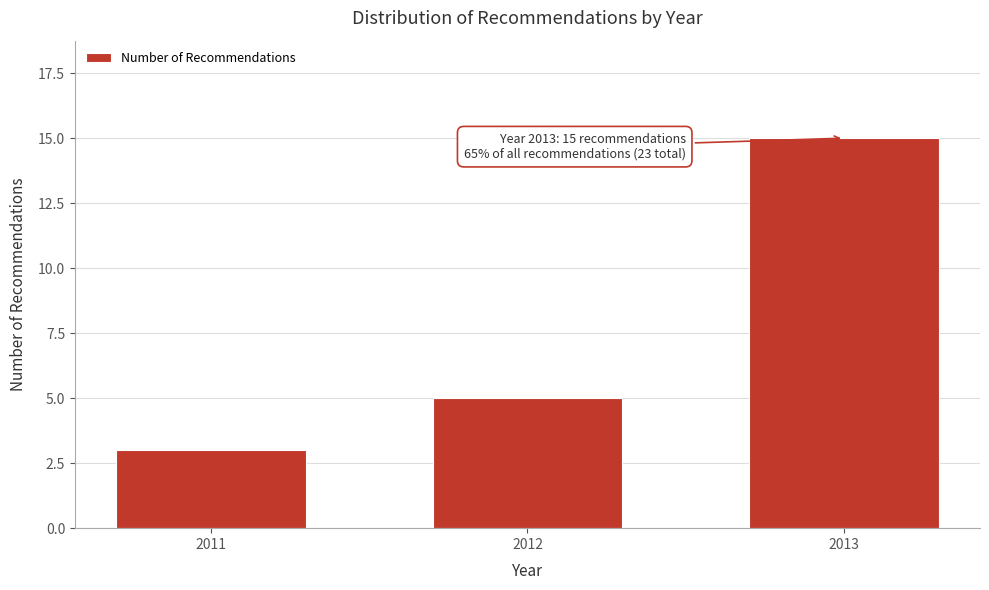

Reading right to left, list all the values displayed in this chart.

2013=15	2012=5	2011=3